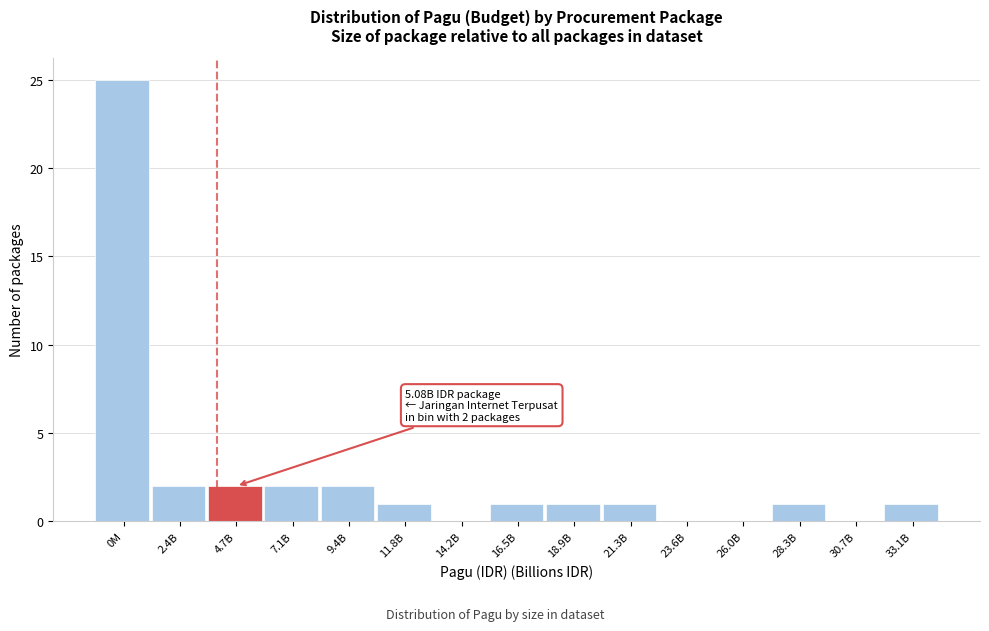

Reading left to right, what are all the values shown in this chart?

0M=25	2.4B=2	4.7B=2	7.1B=2	9.4B=2	11.8B=1	14.2B=0	16.5B=1	18.9B=1	21.3B=1	23.6B=0	26.0B=0	28.3B=1	30.7B=0	33.1B=1